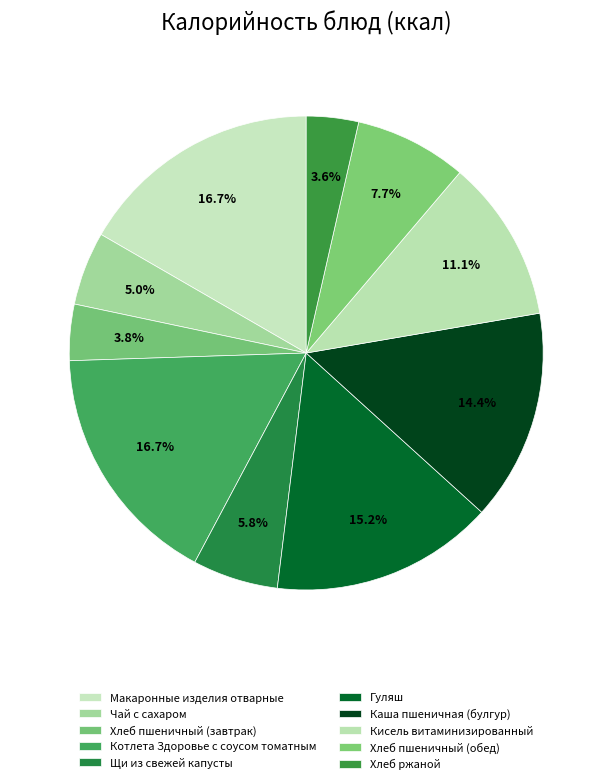

Is there a majority slice in this chart?

No